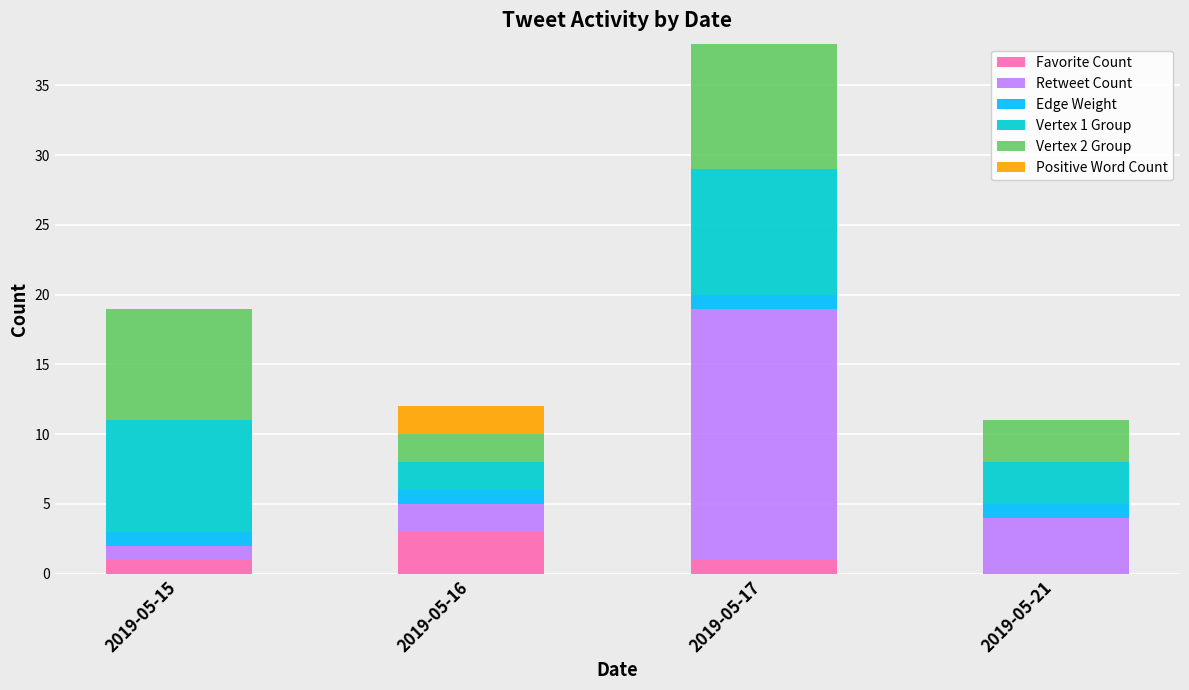

At which category is the sum across all series the highest?

2019-05-17